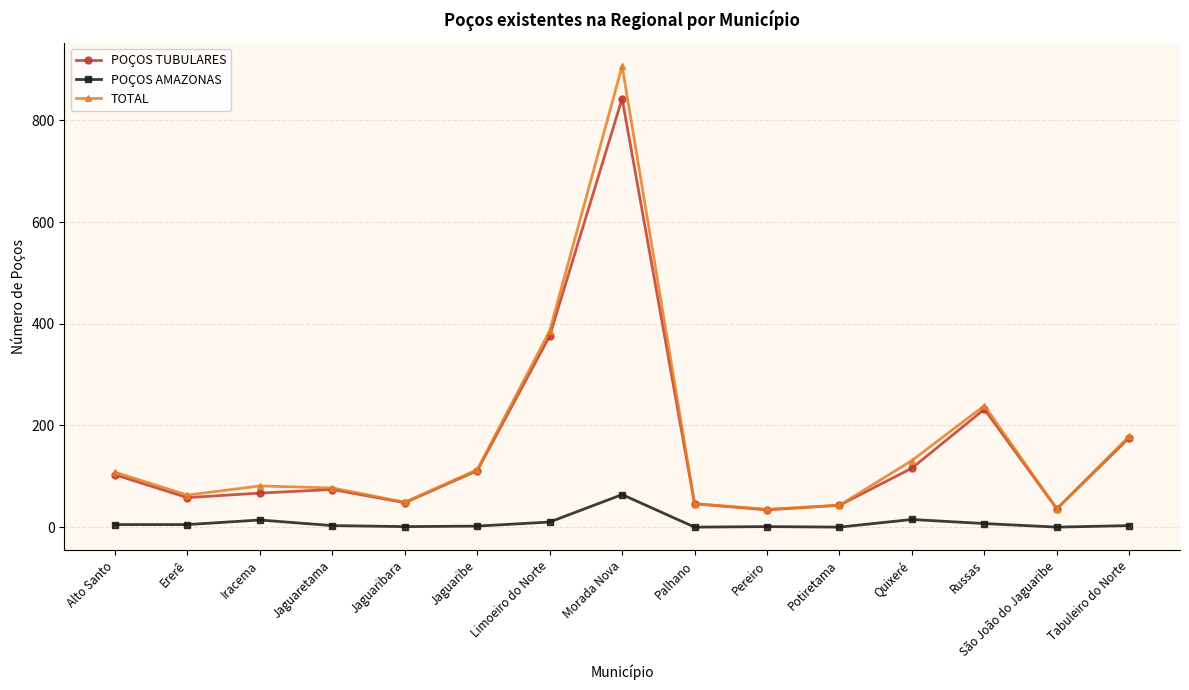

True or false: TOTAL and POÇOS AMAZONAS intersect in this chart.

False